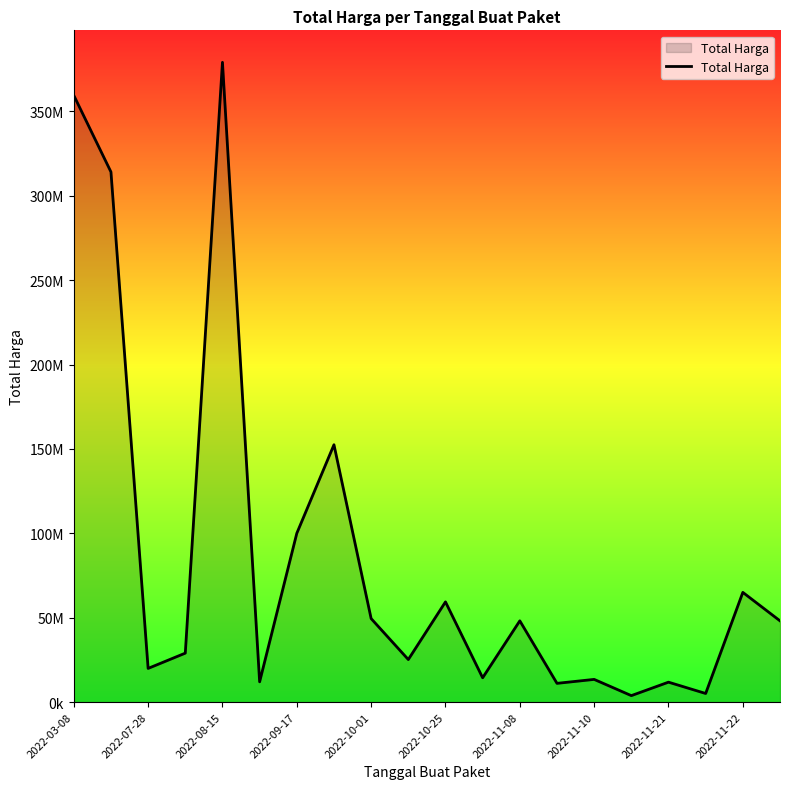

Does the chart display data point markers on the line(s)?

No